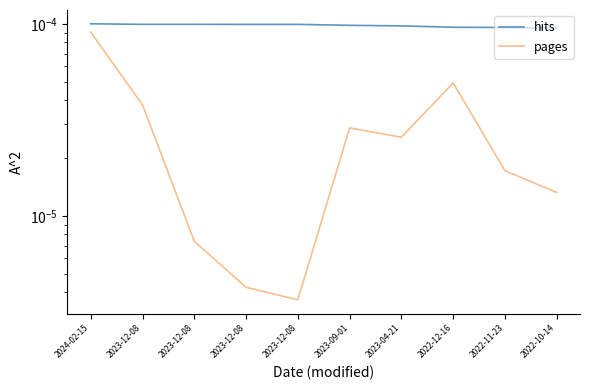

How many hits values are between 0 and 1?

10